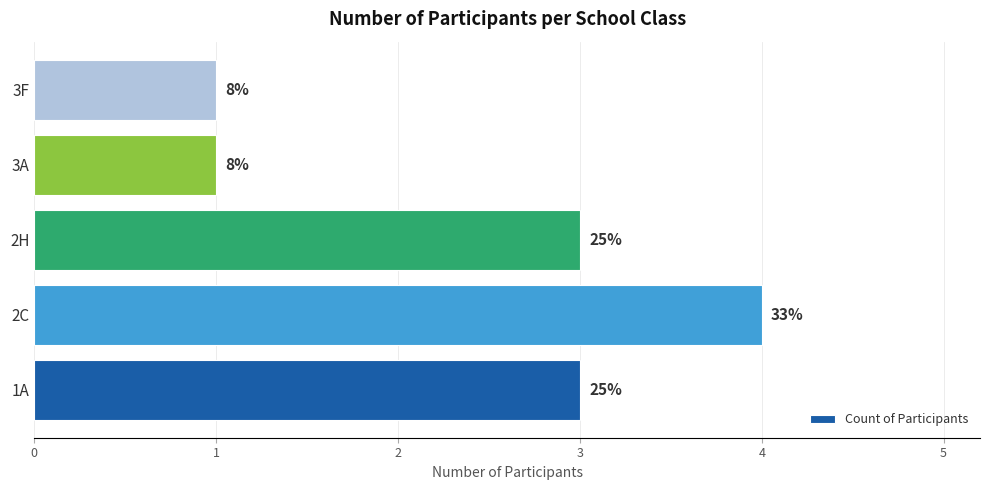

Count the values in the range 1 to 3.

4